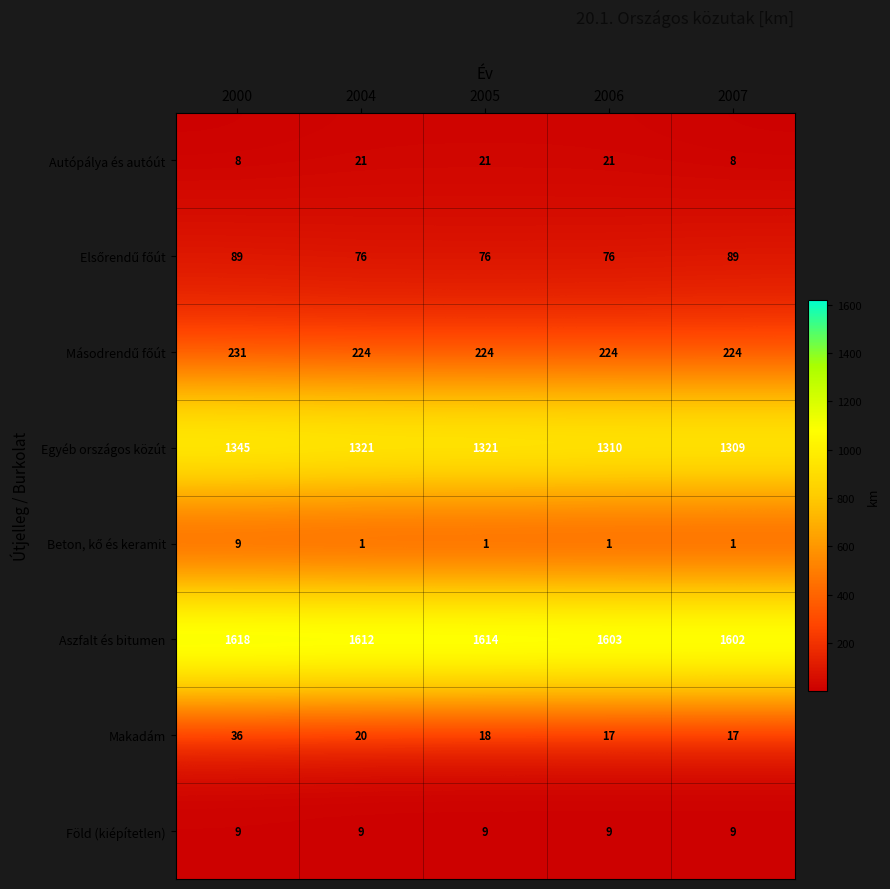

Which label corresponds to the largest value in the chart?

2000